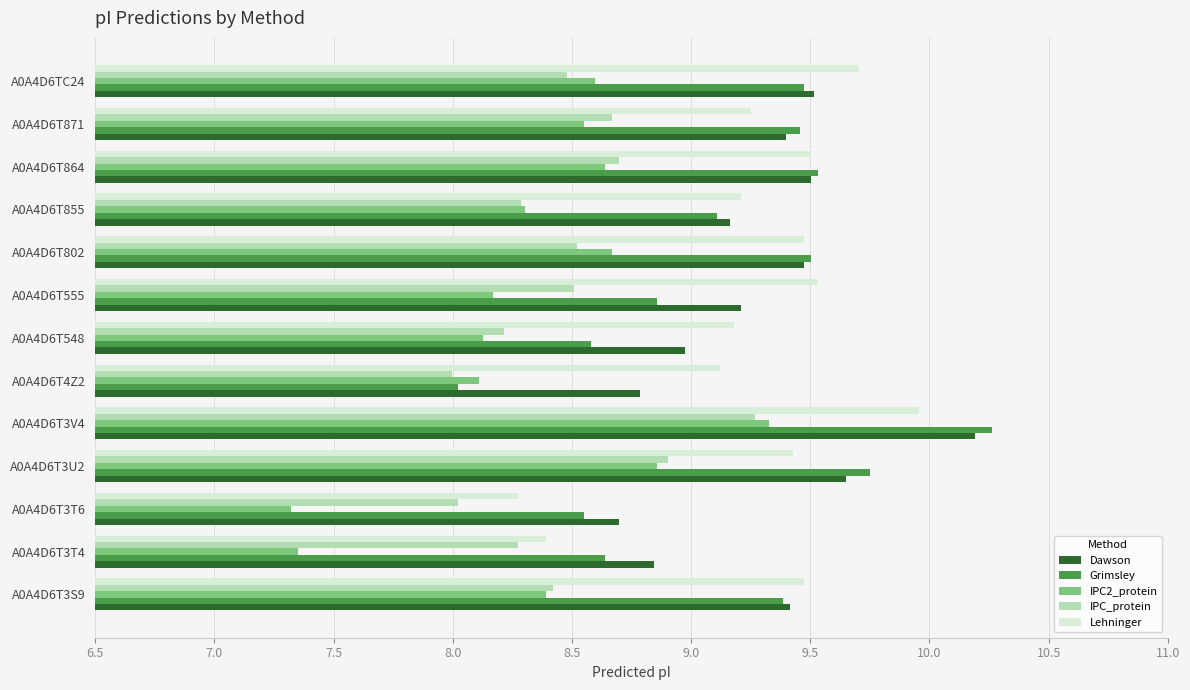

At how many categories does at least one series exceed 7?

13